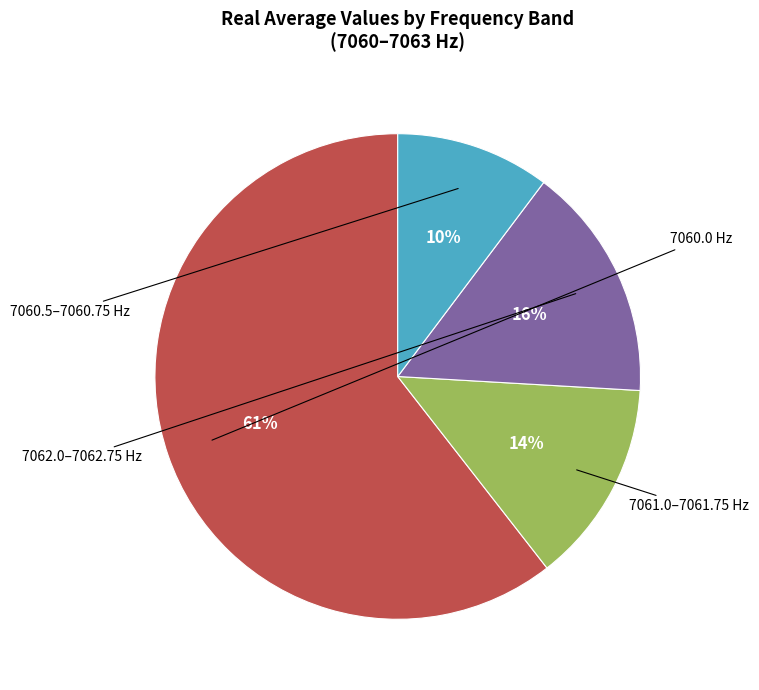

How many segments does this pie chart have?

4